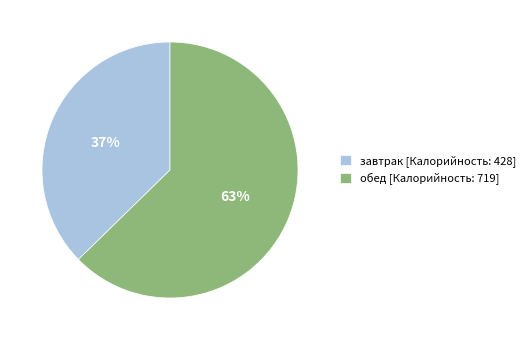

To the nearest percent, what is the average slice percentage?

50%